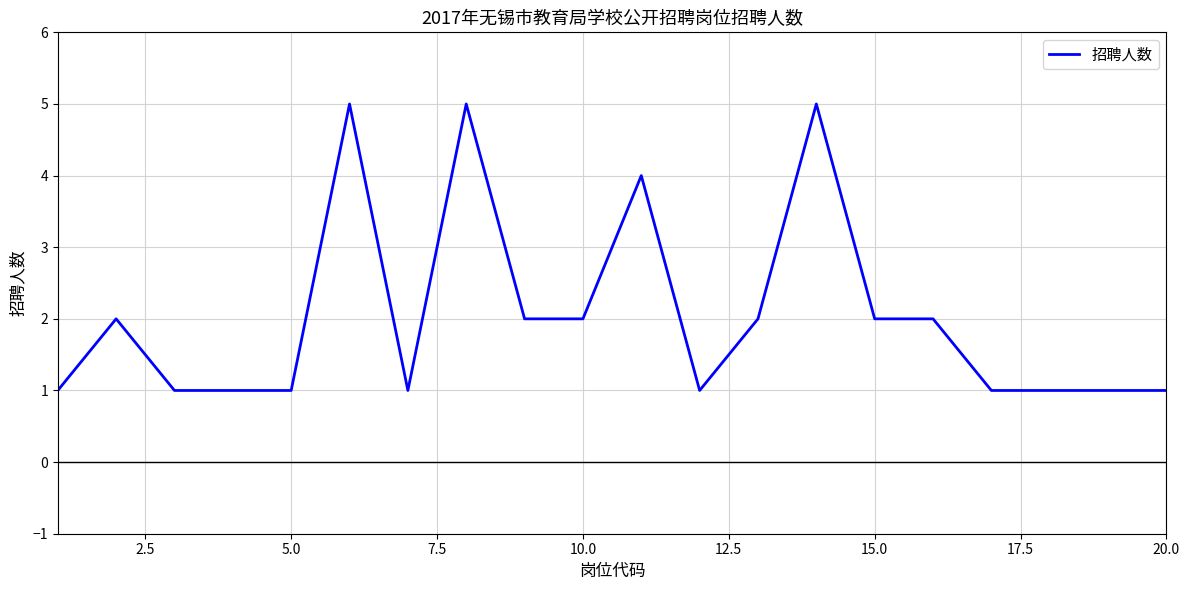

Does the chart have visible grid lines?

Yes